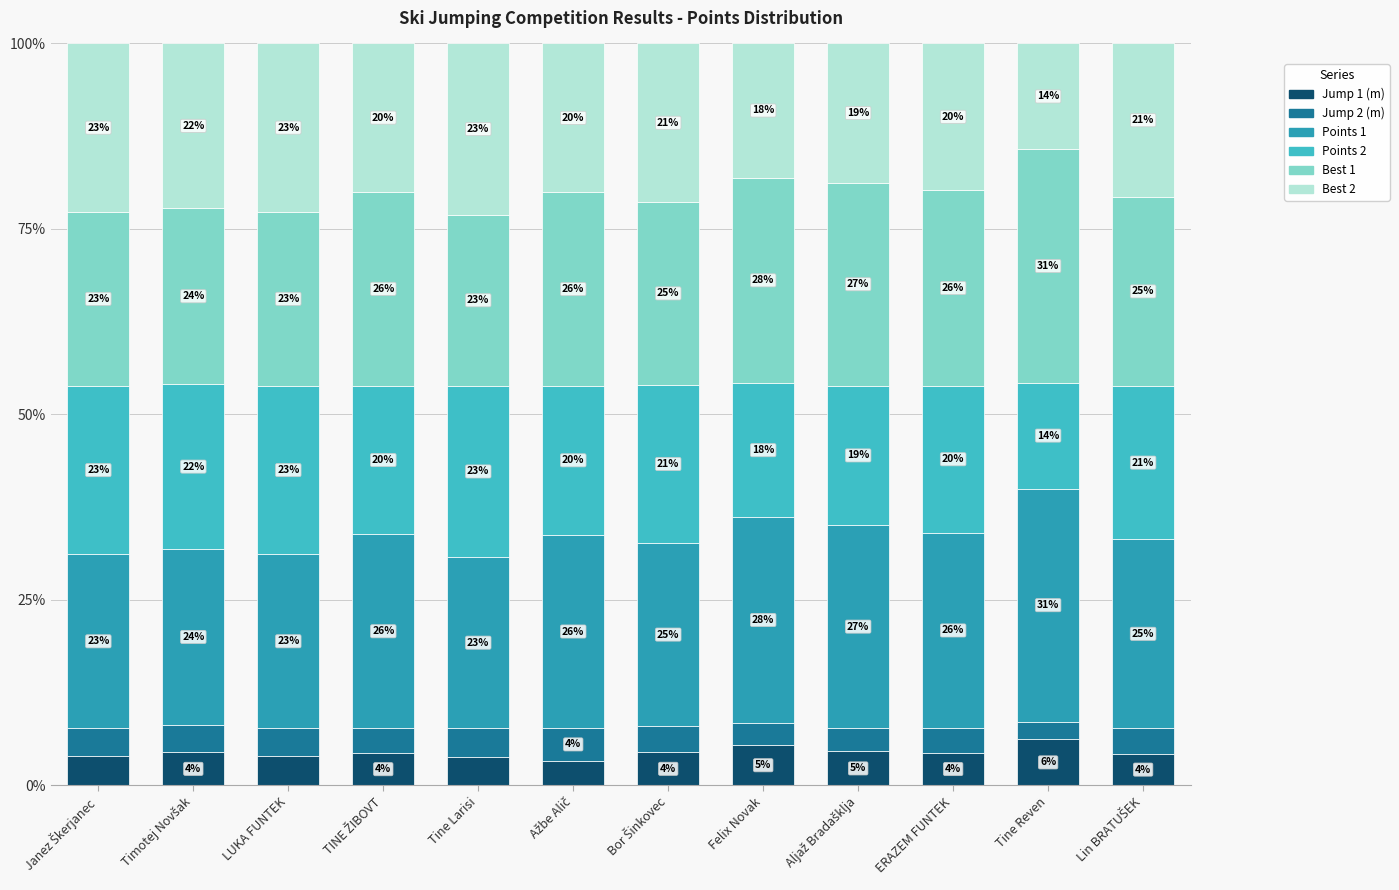

Is it true that Best 2 equals 14.3 at Tine Reven?

True